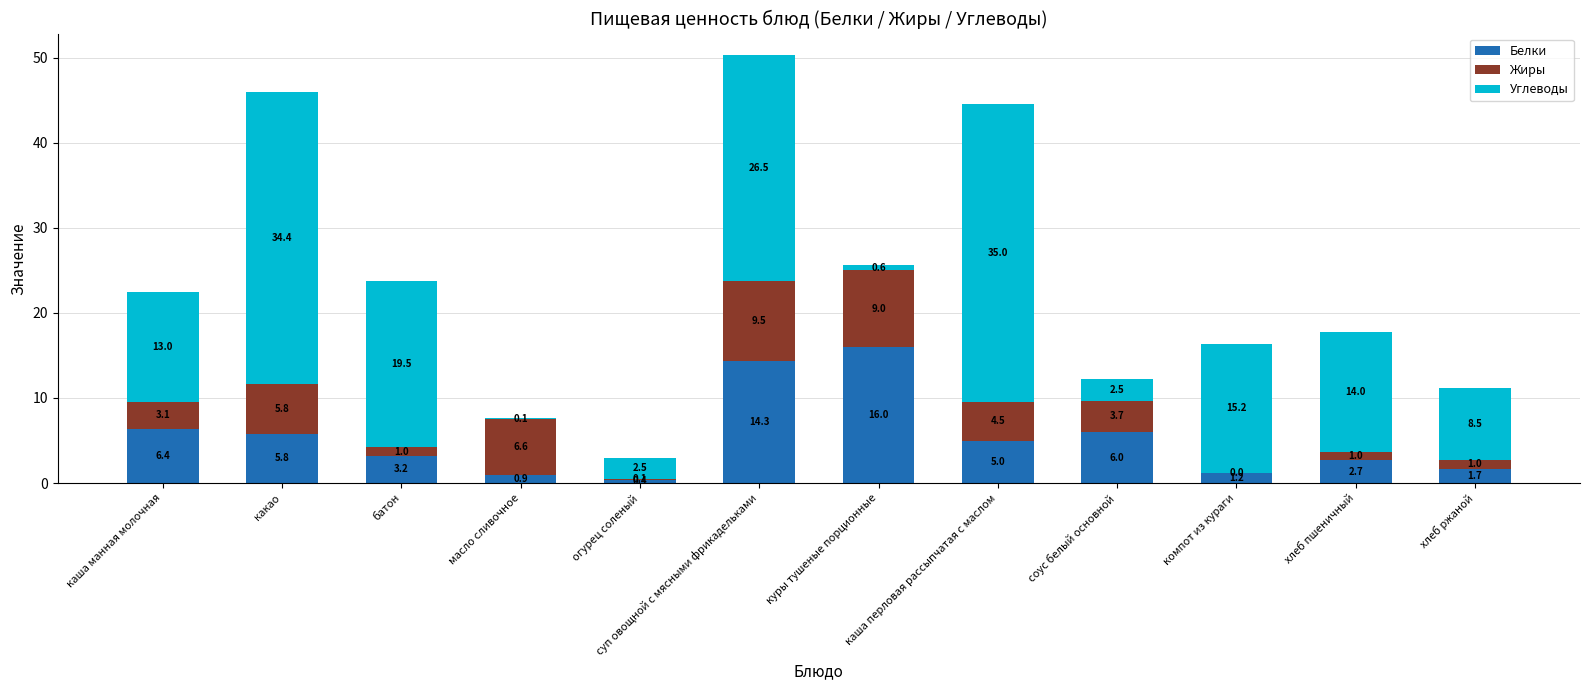

How many distinct data groups are displayed?

3